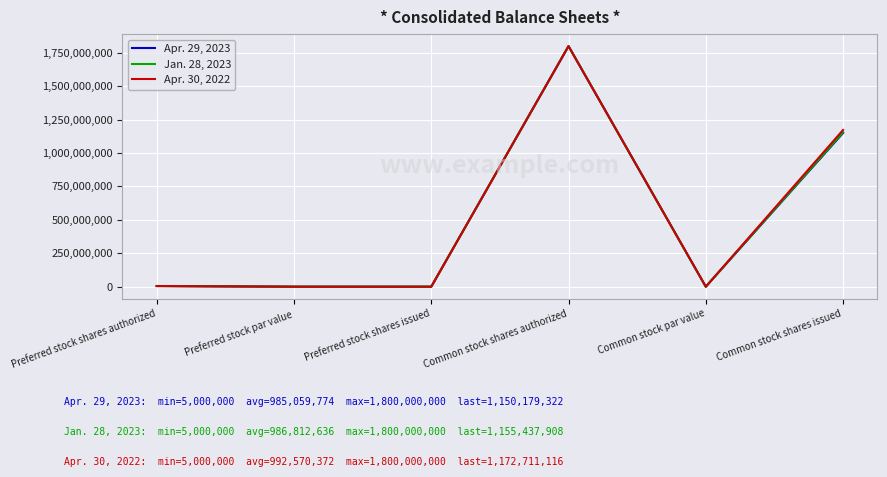

True or false: Jan. 28, 2023 has a value of 1800000000 at Common stock shares authorized.

True